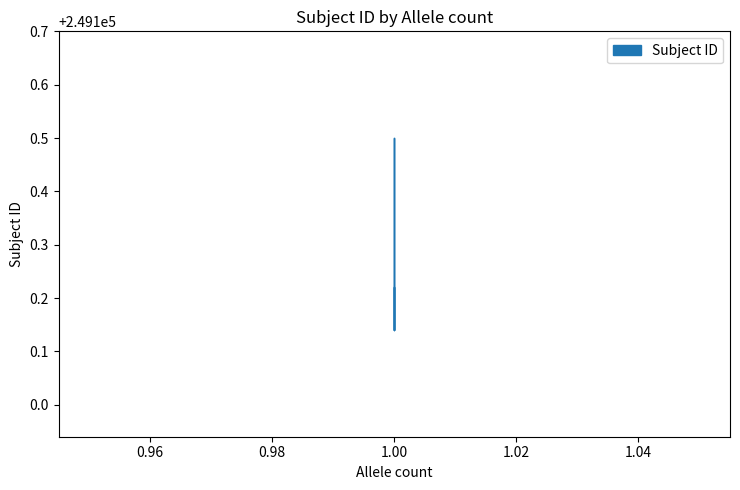

What is the value of the 2nd point from the left?

249100.5